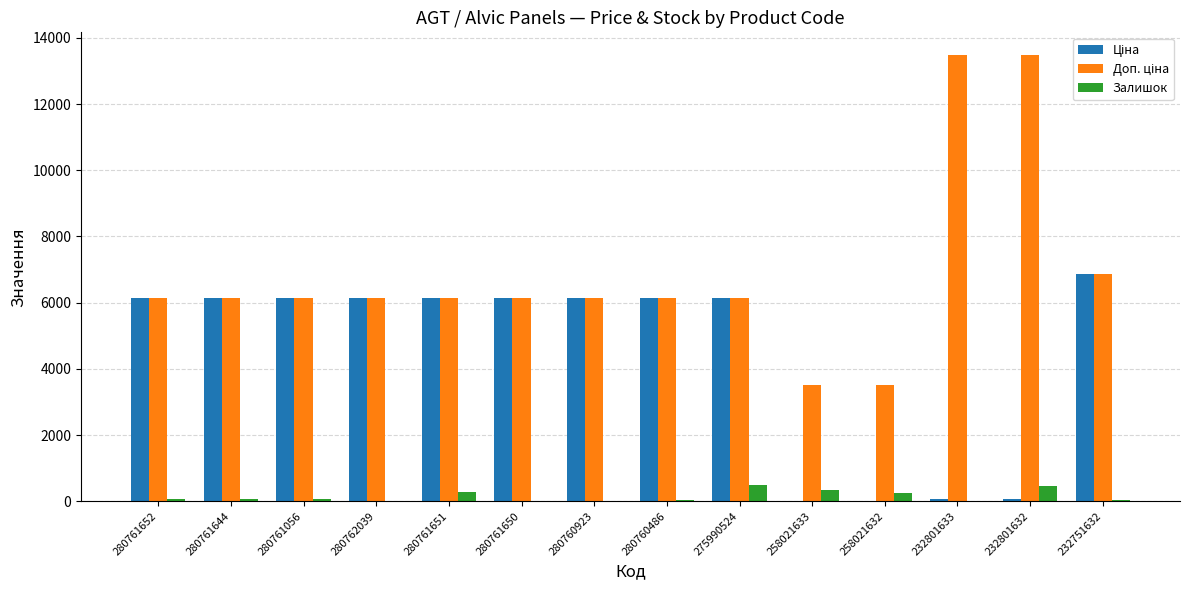

What value does the Залишок series have at 280761056?

53.0